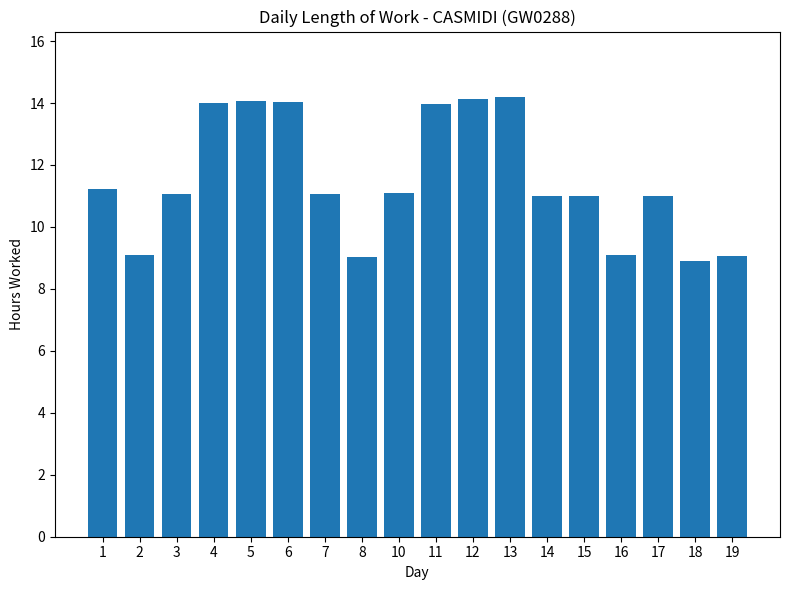

True or false: the data shows 5.3 at 10.

False